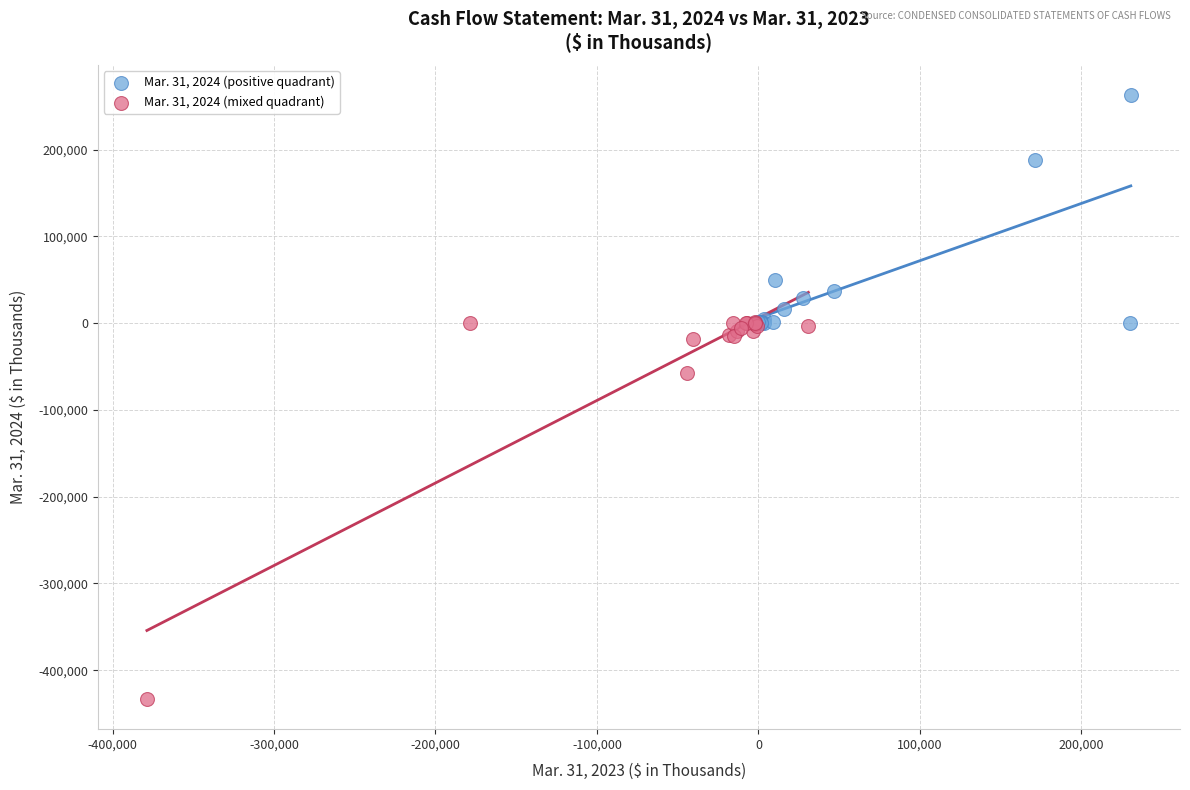

What are all the series names shown in the legend?

Mar. 31, 2024 (positive quadrant), Mar. 31, 2024 (mixed quadrant)